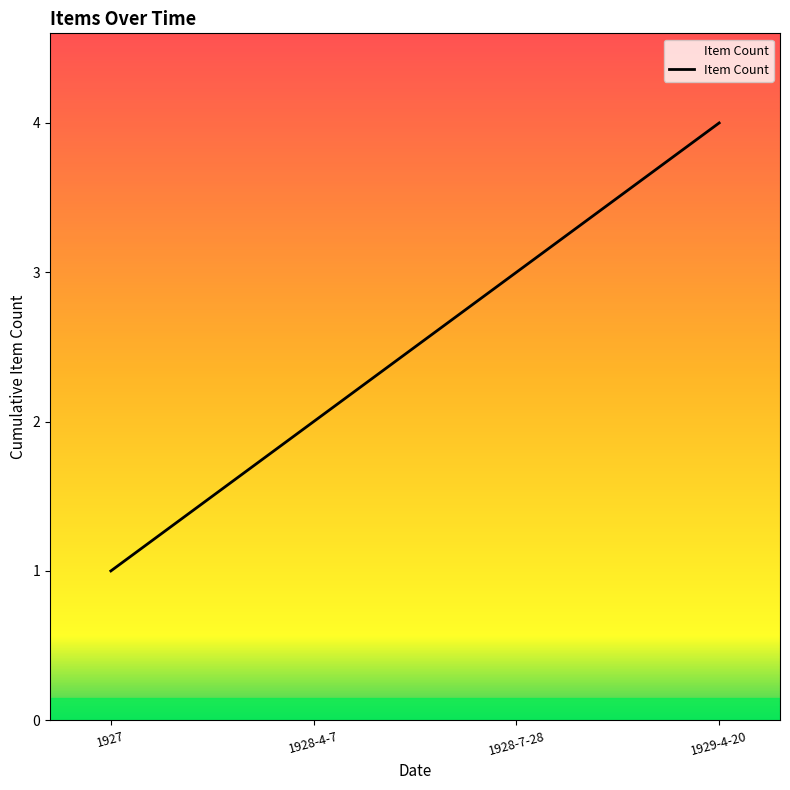

What is the sum of all values?

10